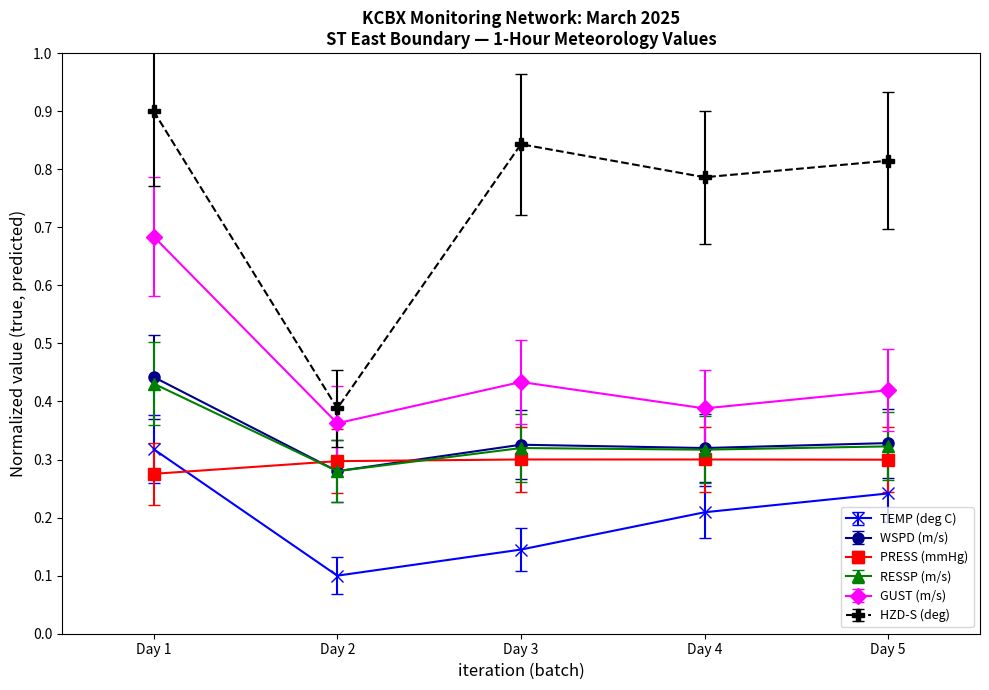

Between Day 1 and Day 5, which series saw the biggest shift?

GUST (m/s)